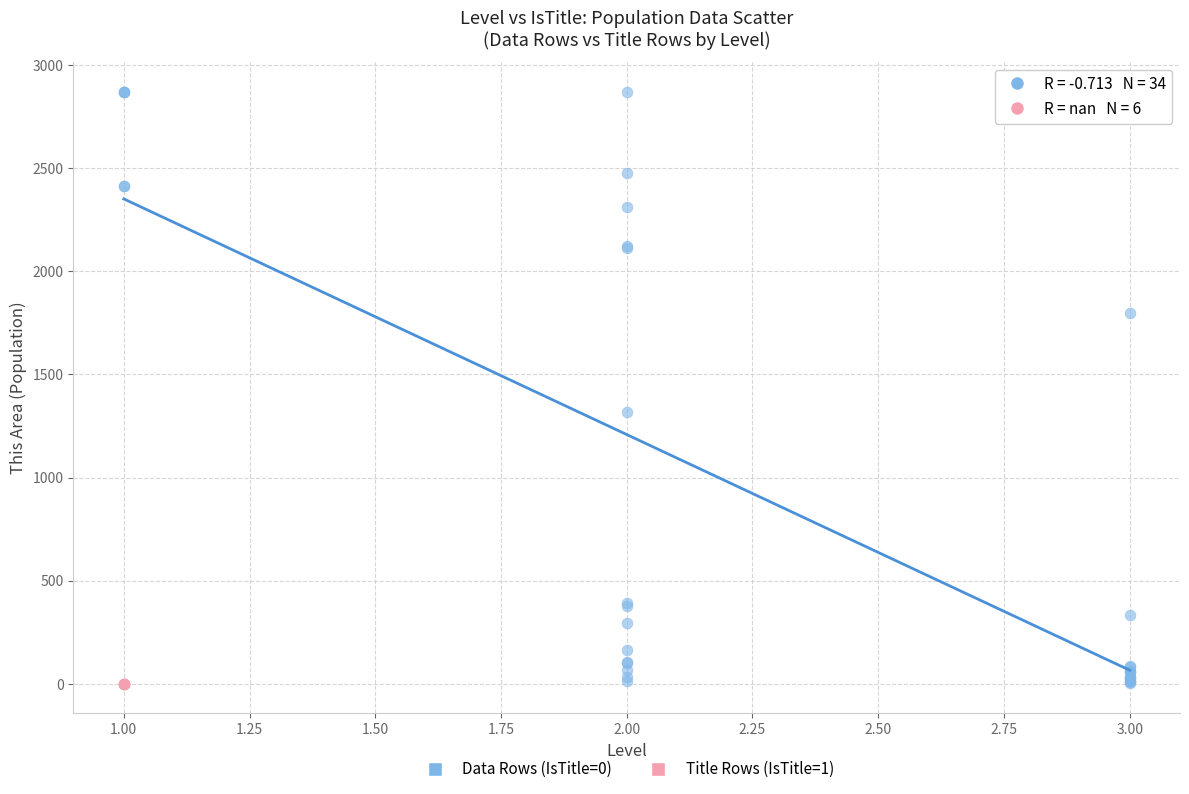

Which series contains the highest Y value?

Data Rows (IsTitle=0)